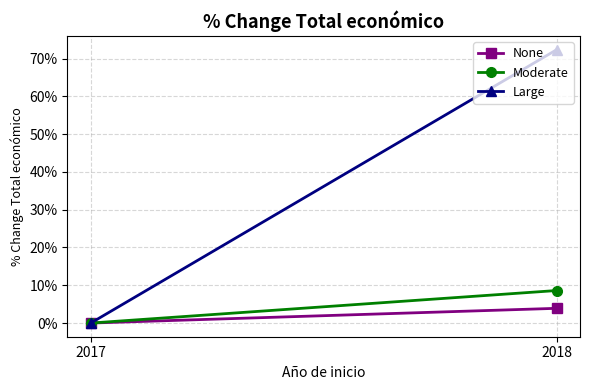

Is this an area chart (filled region under the line)?

No